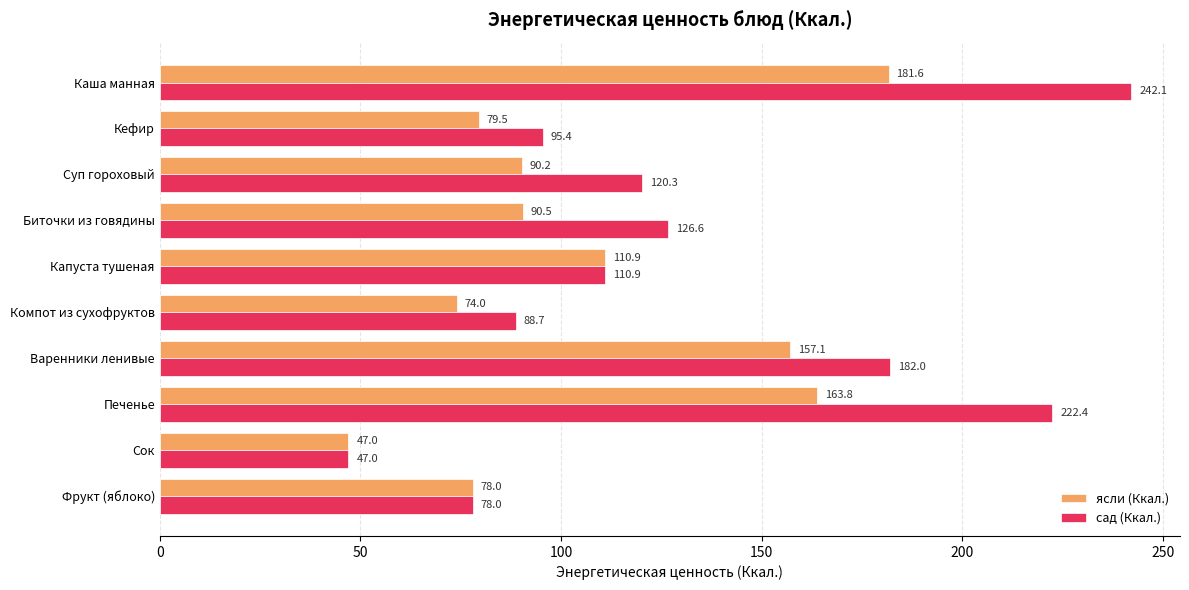

Which category has the lowest value across all series?

Сок